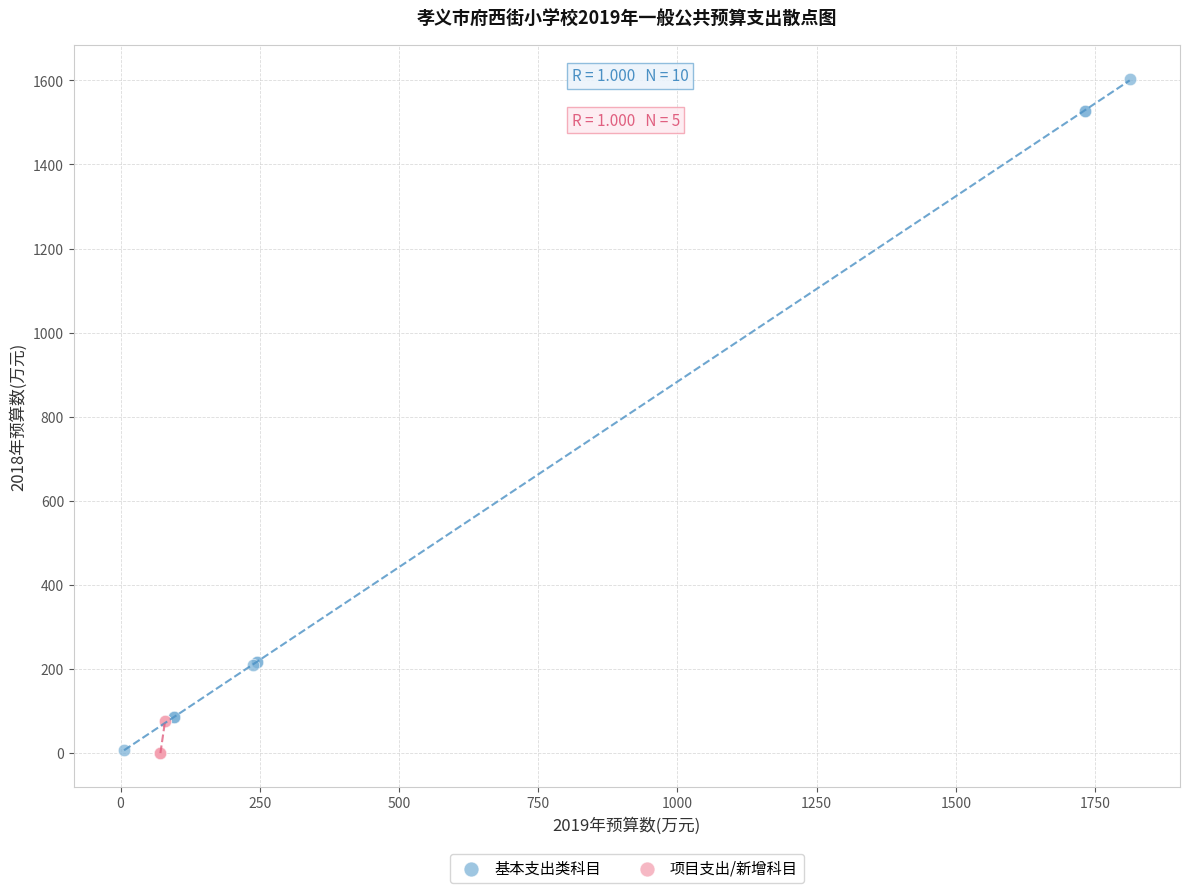

Which series has the largest Y range (max minus min)?

基本支出类科目